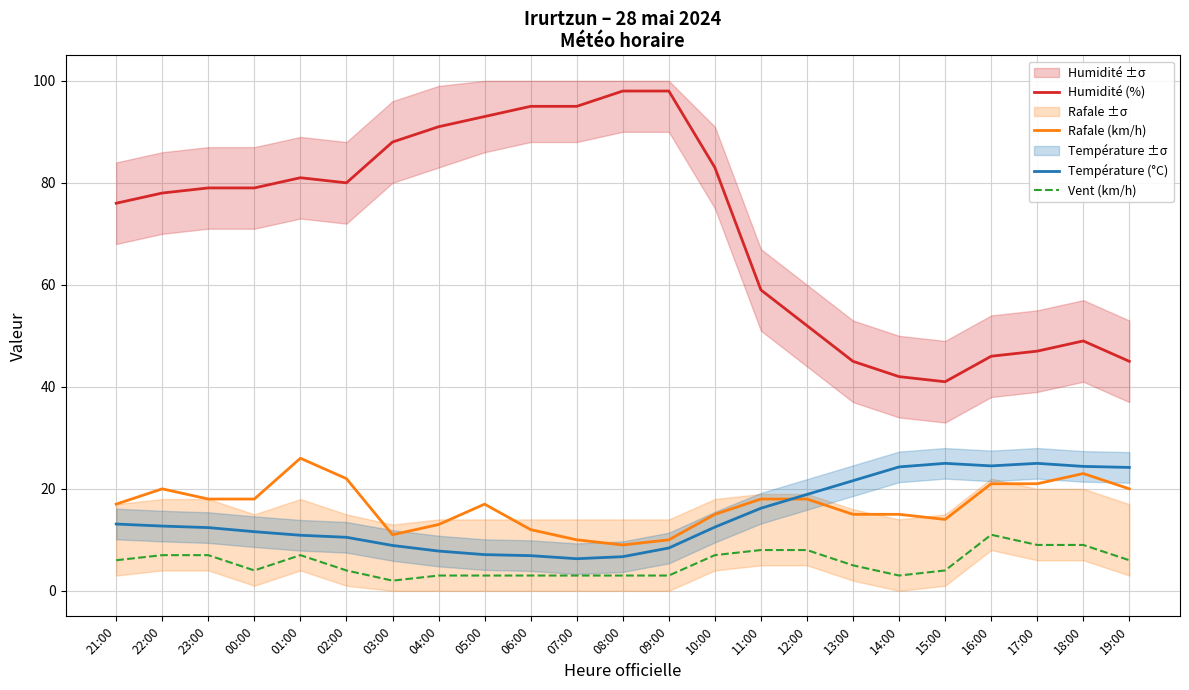

Which series ends up on top after the final intersection of Température (°C) and Rafale (km/h)?

Température (°C)